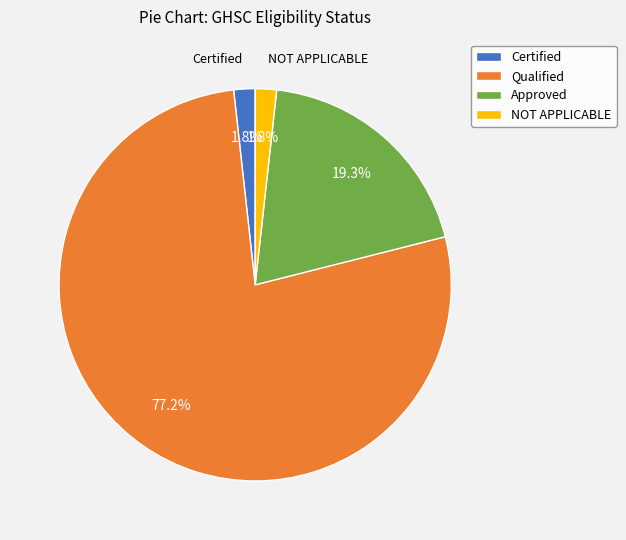

How many slices are in this pie chart?

4